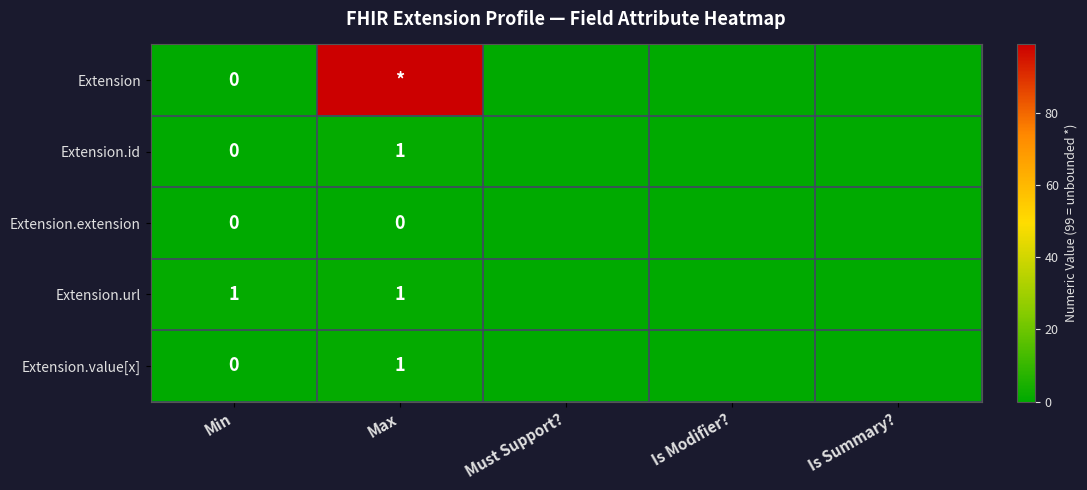

Is it true that Extension.url equals 0 at Min?

False